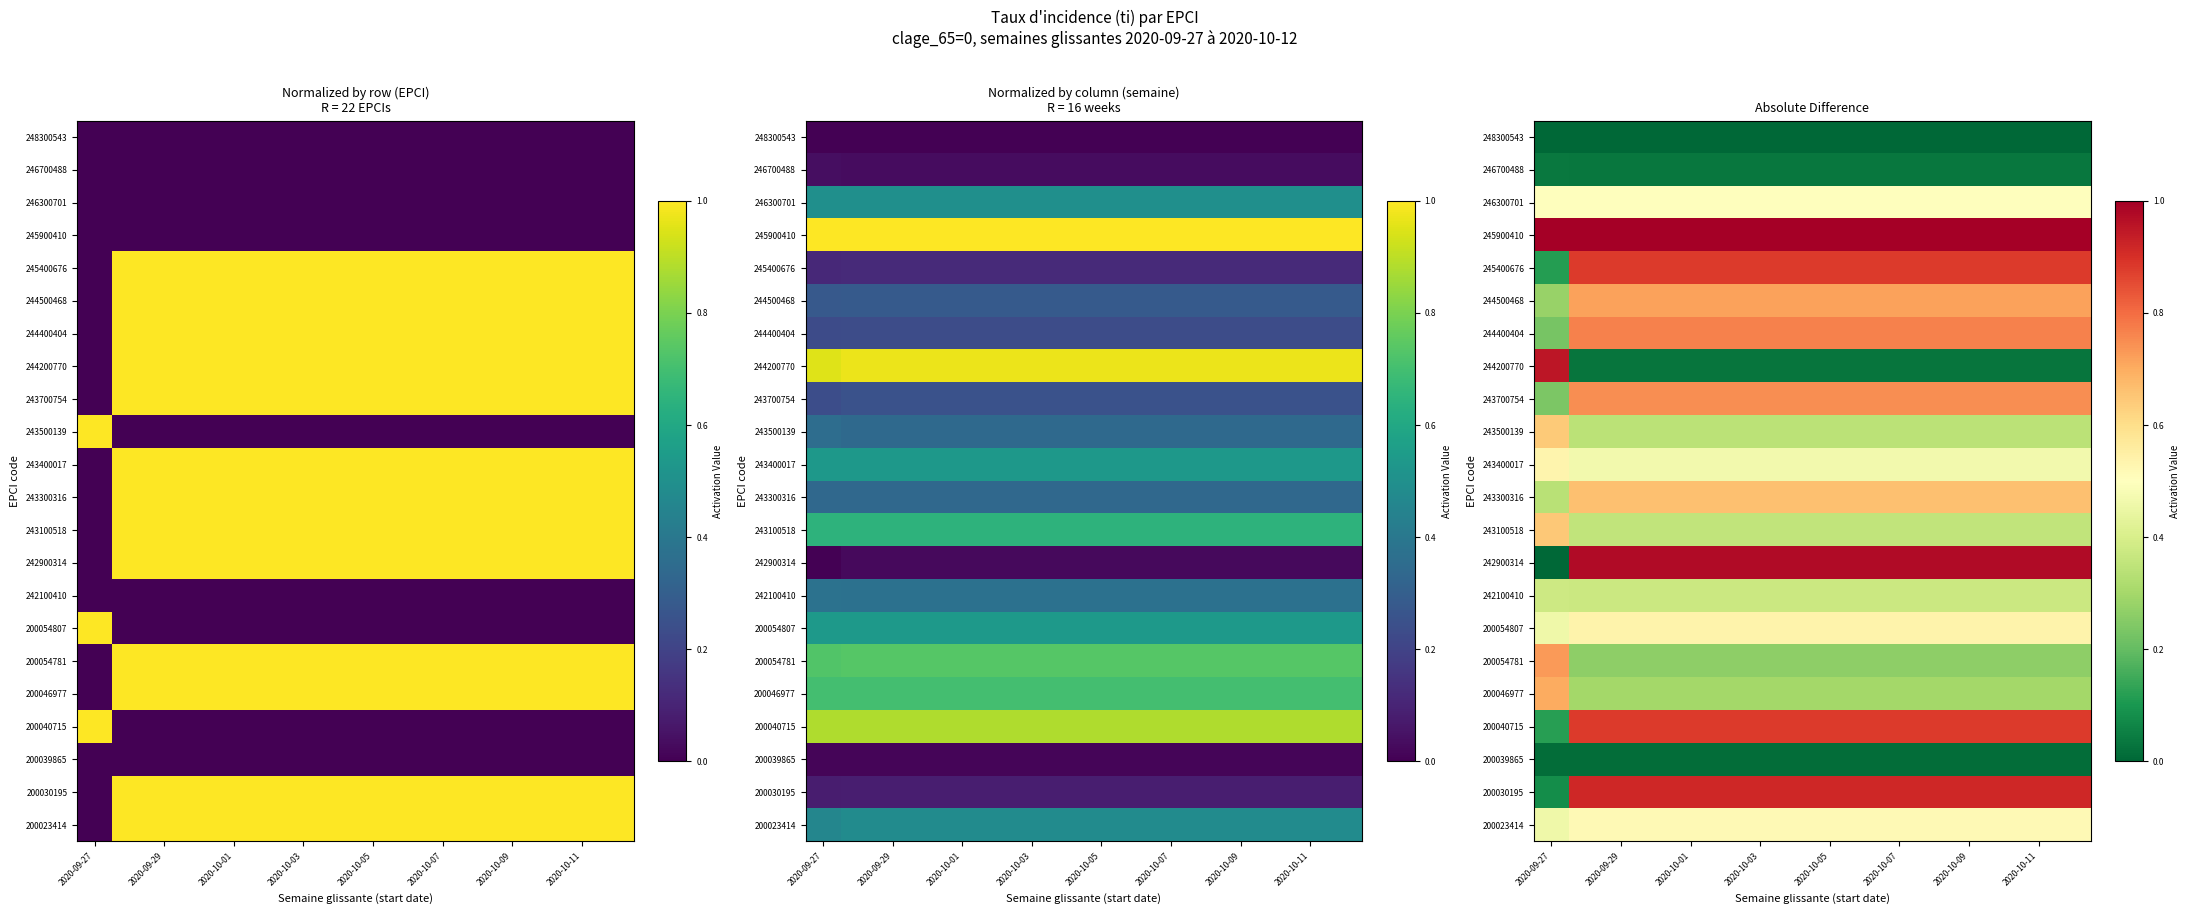

Which series has the largest range (max minus min)?

242900314